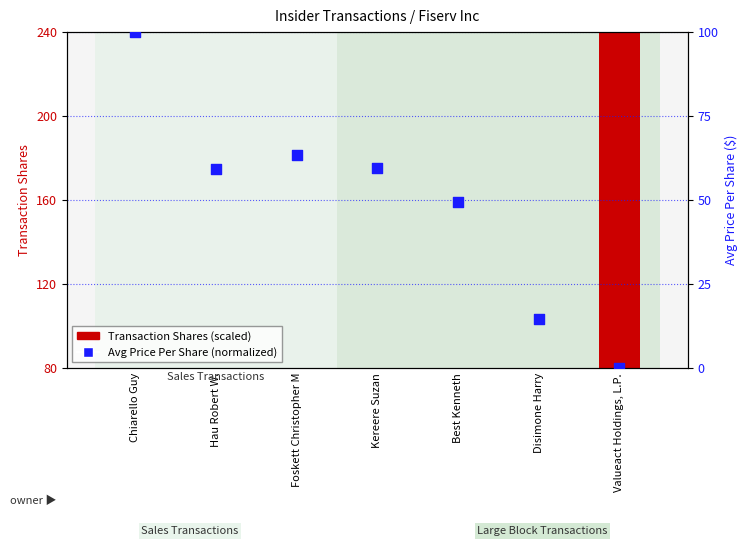

At how many categories does at least one series exceed 47?

6